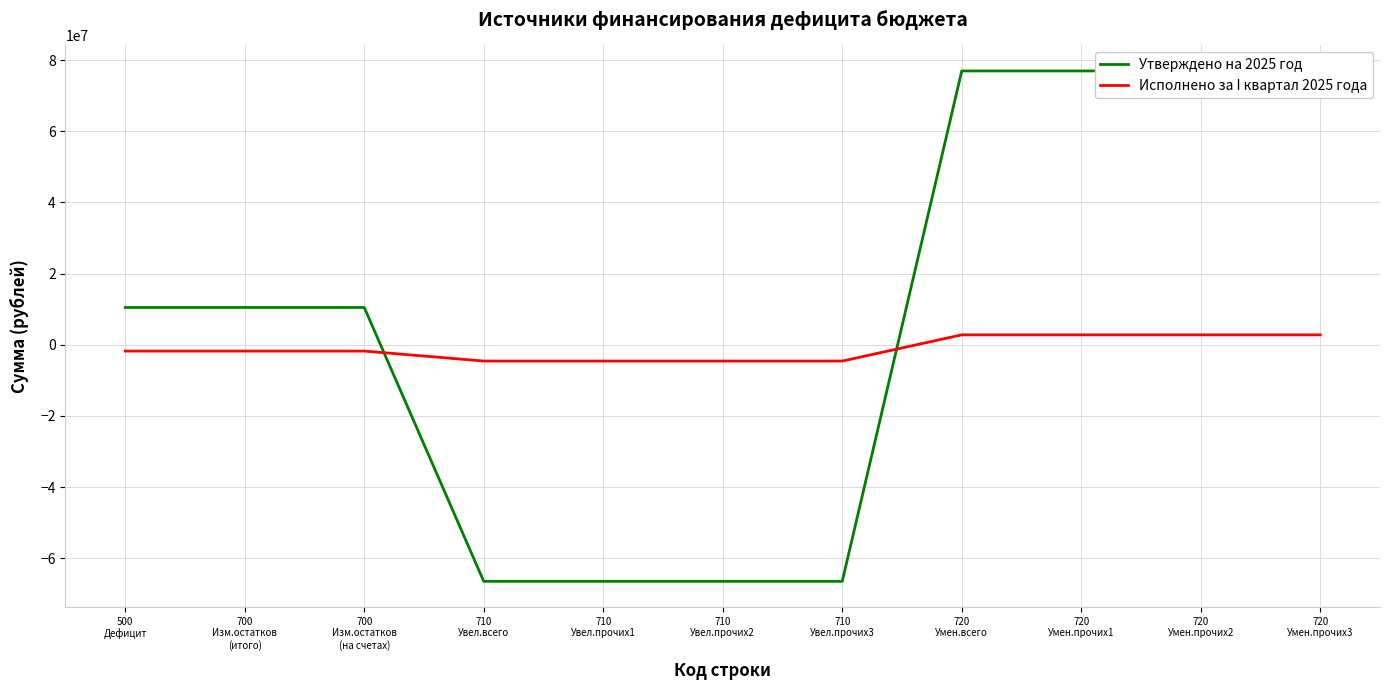

What is the difference between the maximum and minimum values in the Исполнено за I квартал 2025 года series?

7368592.4